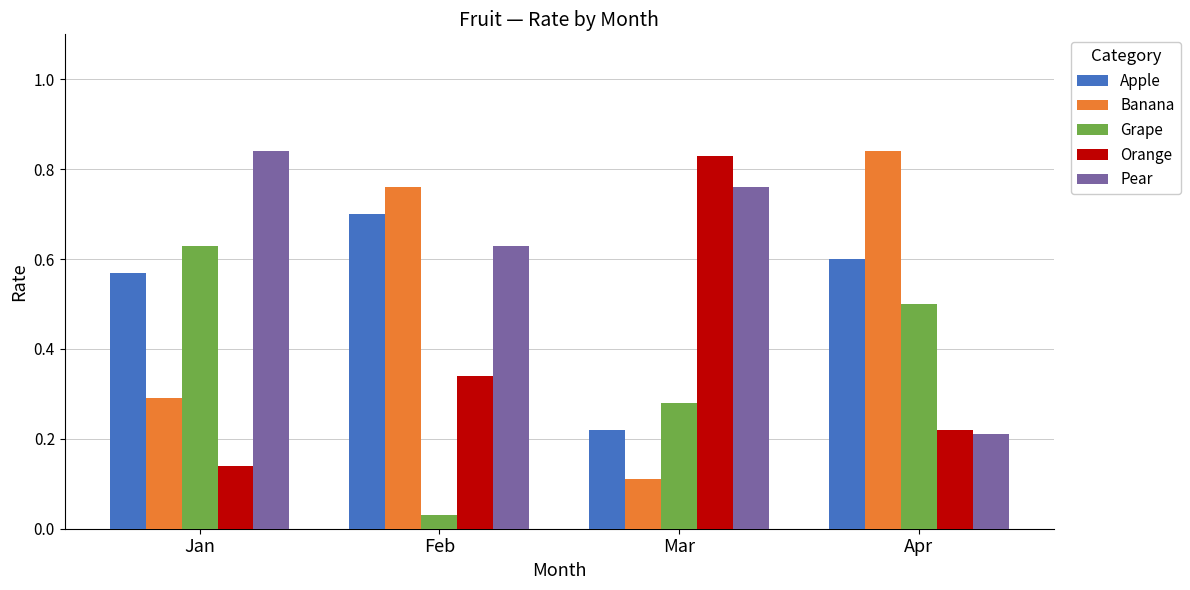

What is the difference between the maximum and minimum values in the Apple series?

0.5